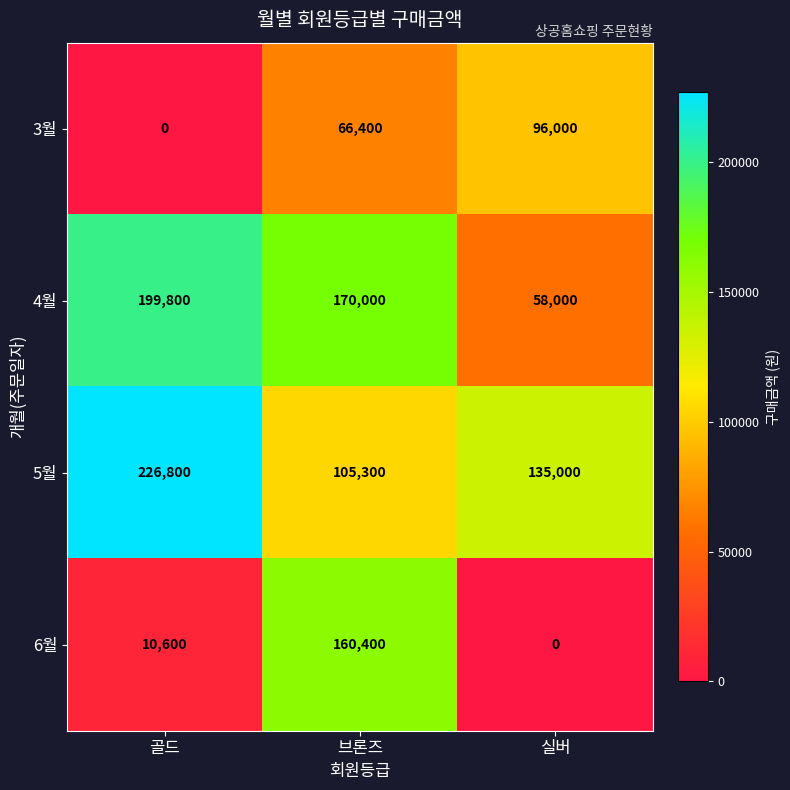

At which label does 5월 reach its minimum?

브론즈